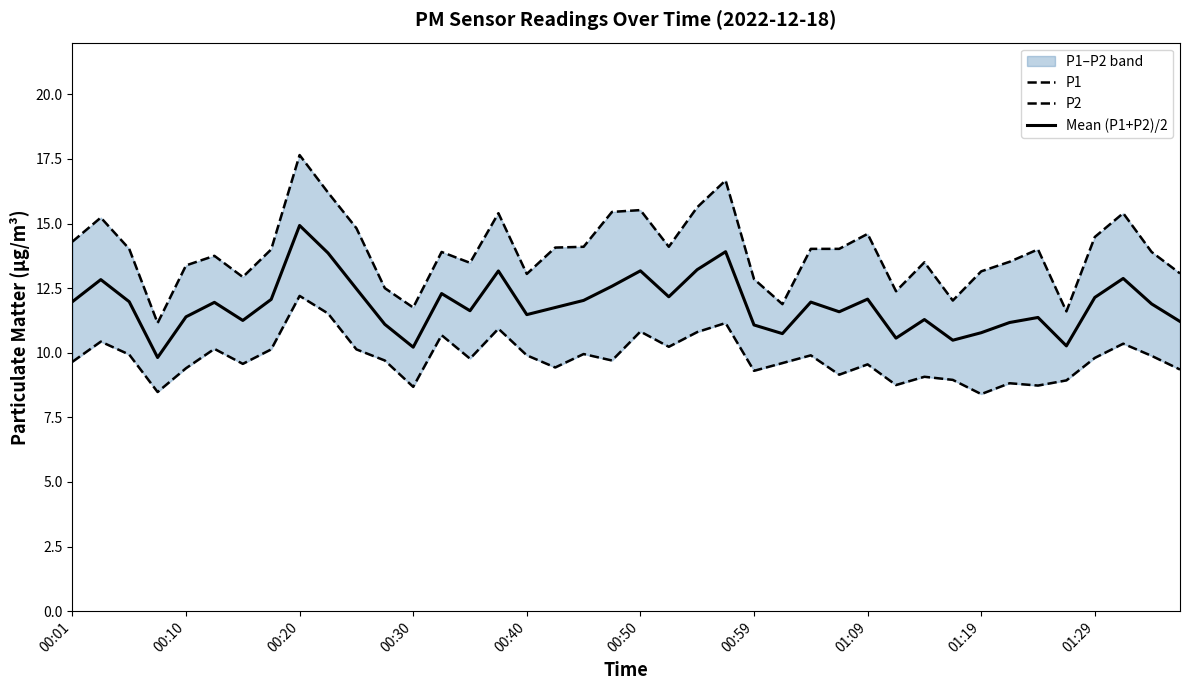

True or false: Mean (P1+P2)/2 and P2 cross at least once.

False